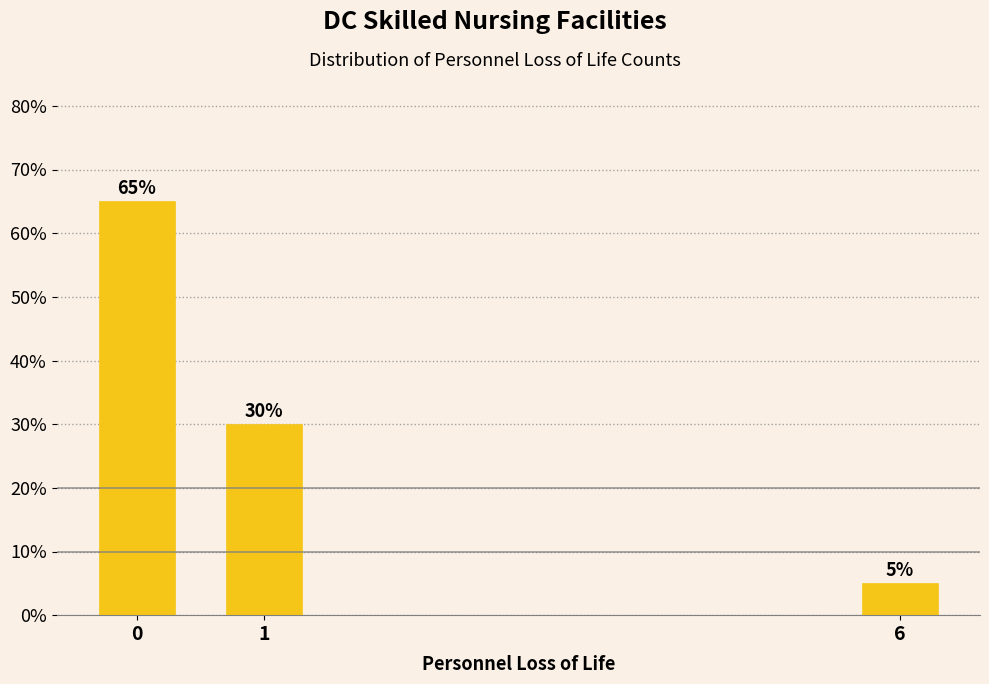

Reading left to right, list all the values displayed in this chart.

0=65	1=30	6=5